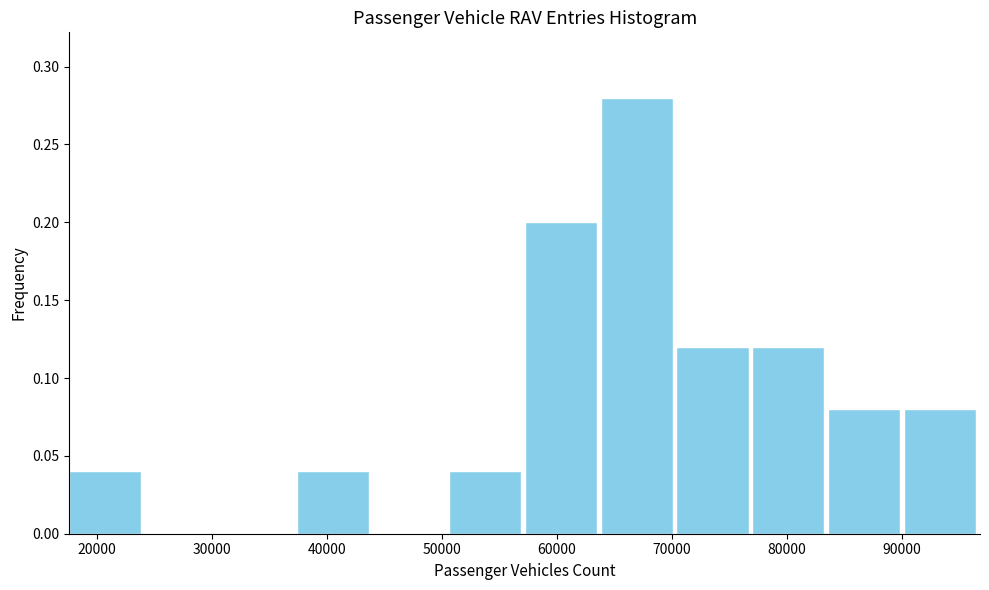

Reading left to right, list every bar in this chart as the range it spans on the x-axis followed by its height. Neither the bar edges nor the heights are printed on the chart, so give them approximately, as read against the axes.

18000 to 24000: 0.04
24000 to 31000: 0
31000 to 37000: 0
37000 to 44000: 0.04
44000 to 51000: 0
51000 to 57000: 0.04
57000 to 64000: 0.20
64000 to 70000: 0.28
70000 to 77000: 0.12
77000 to 84000: 0.12
84000 to 90000: 0.08
90000 to 97000: 0.08